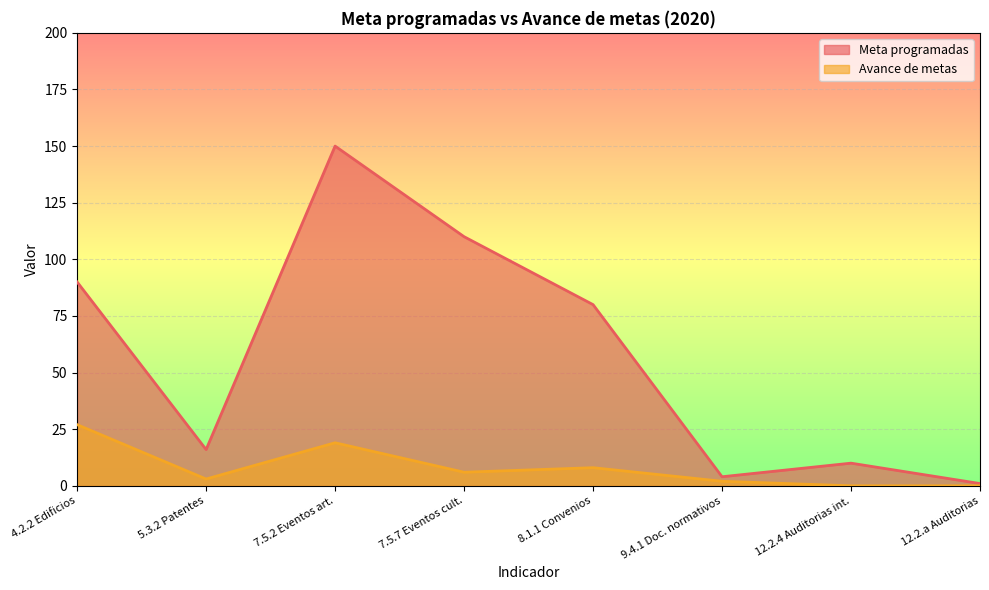

True or false: Avance de metas and Meta programadas cross at least once.

False